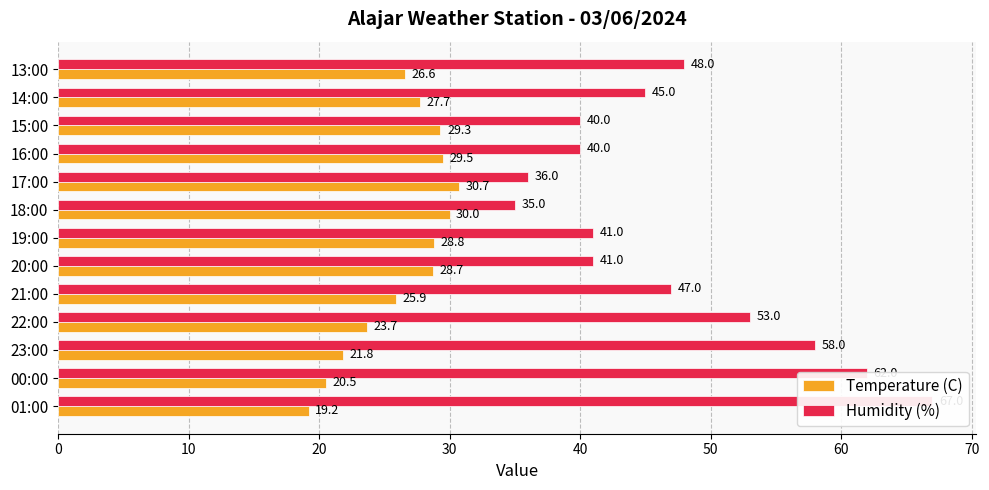

The value of Humidity (%) at 19:00 is 22.4. True or false?

False